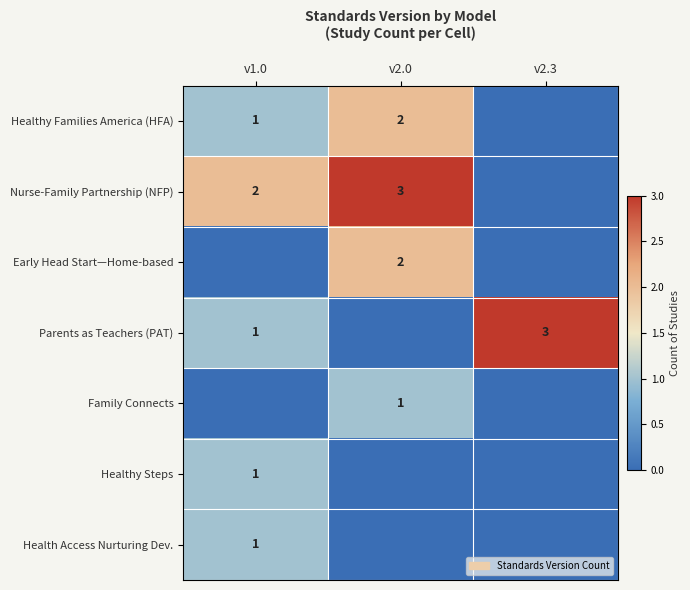

True or false: Early Head Start—Home-based has a value of 2 at v2.0.

True